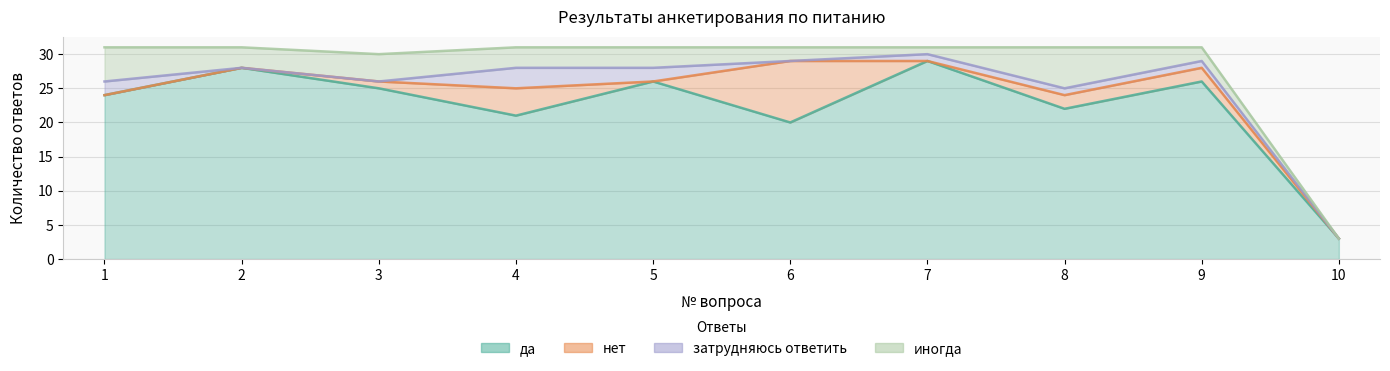

Rank the categories by нет value from highest to lowest.

6, 4, 8, 9, 3, 1, 2, 5, 7, 10